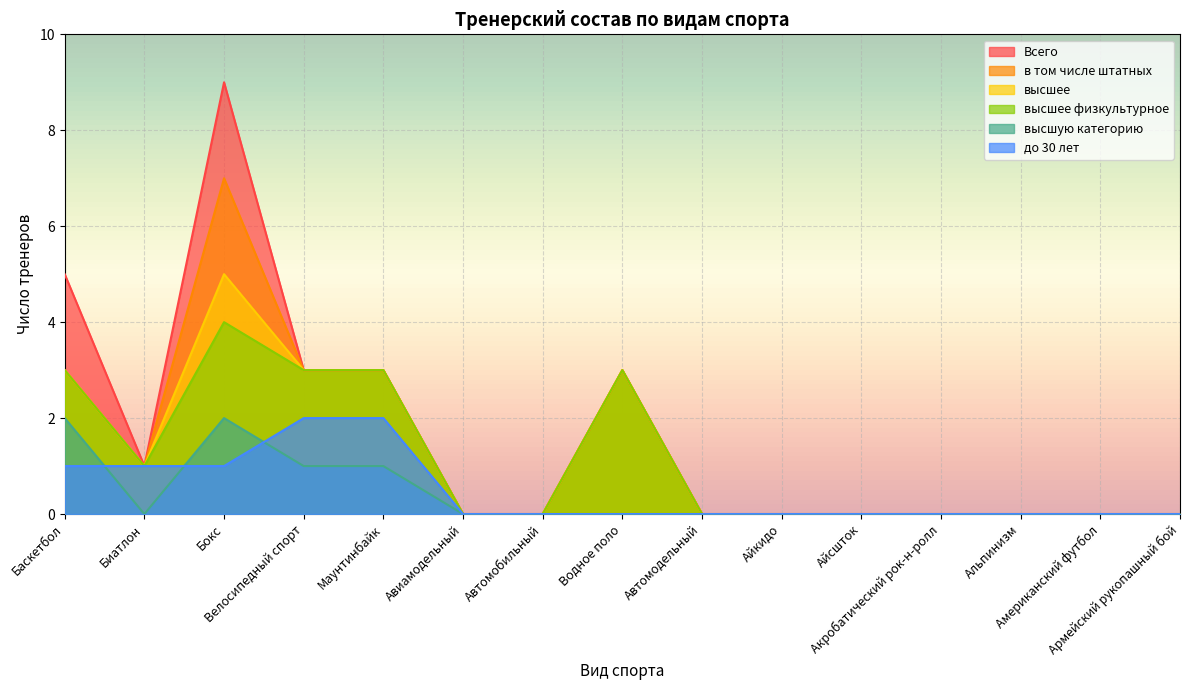

How many series are shown in this chart?

6